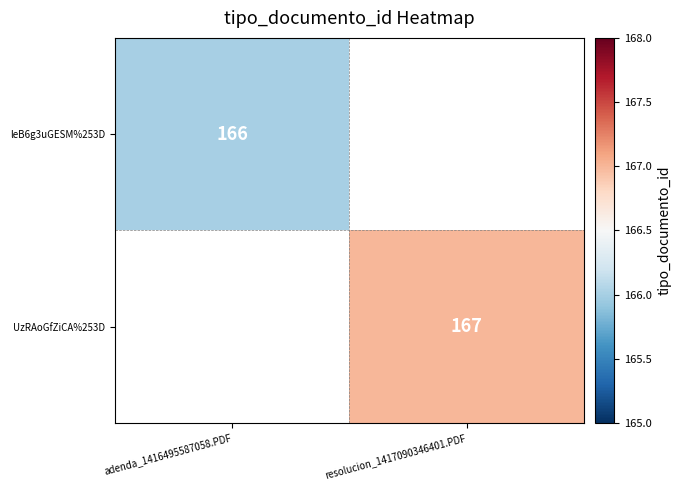

Is the value of UzRAoGfZiCA%253D at resolucion_1417090346401.PDF greater than the value of leB6g3uGESM%253D at adenda_1416495587058.PDF?

Yes